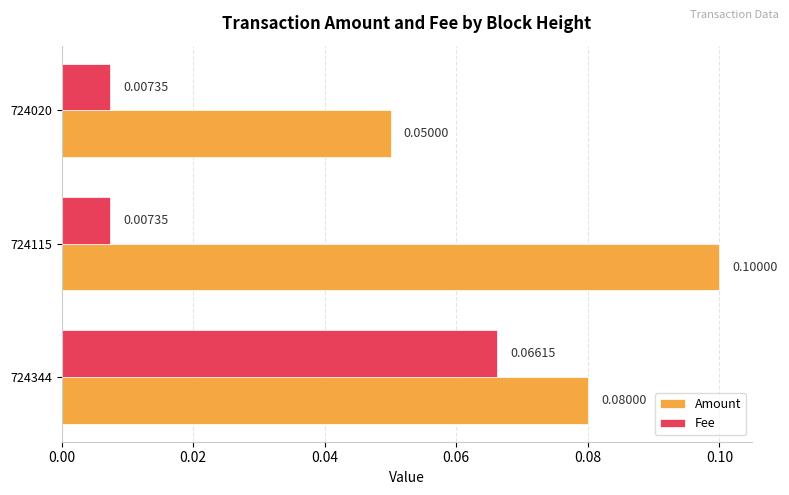

What is the maximum value for Amount?

0.1